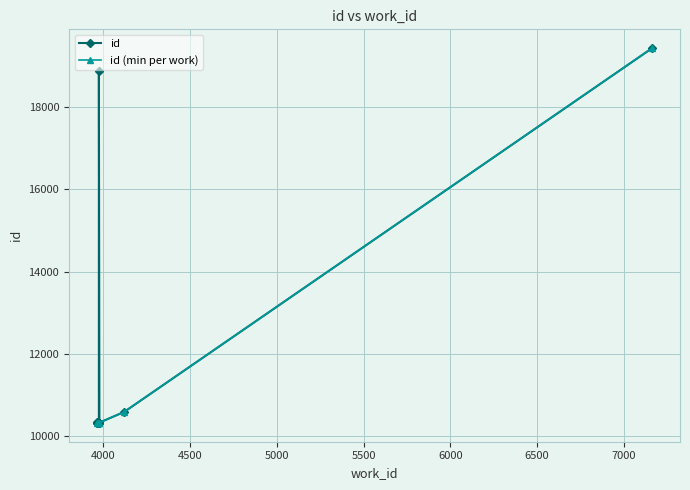

At which label does the data first exceed 10324?

3963